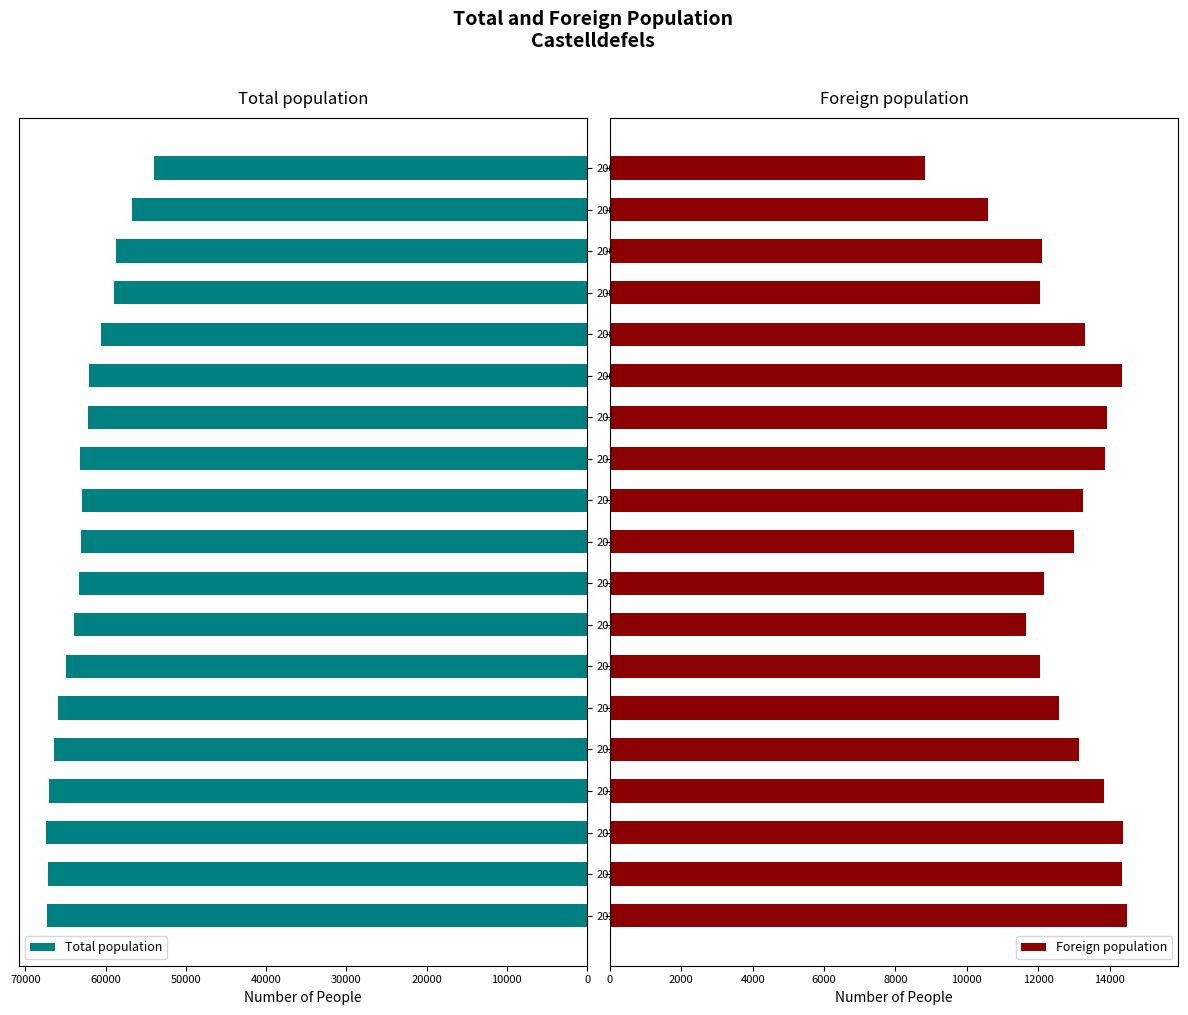

Rank the series by their average value, from lowest to highest.

Foreign population, Total population